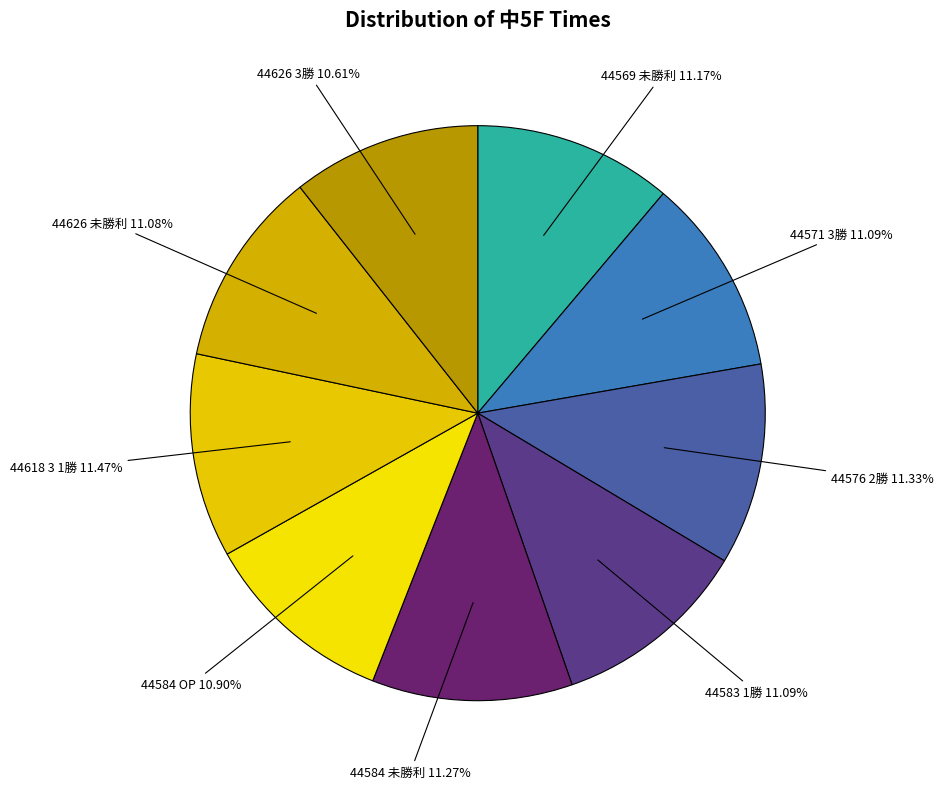

Count the number of slices in the pie.

9